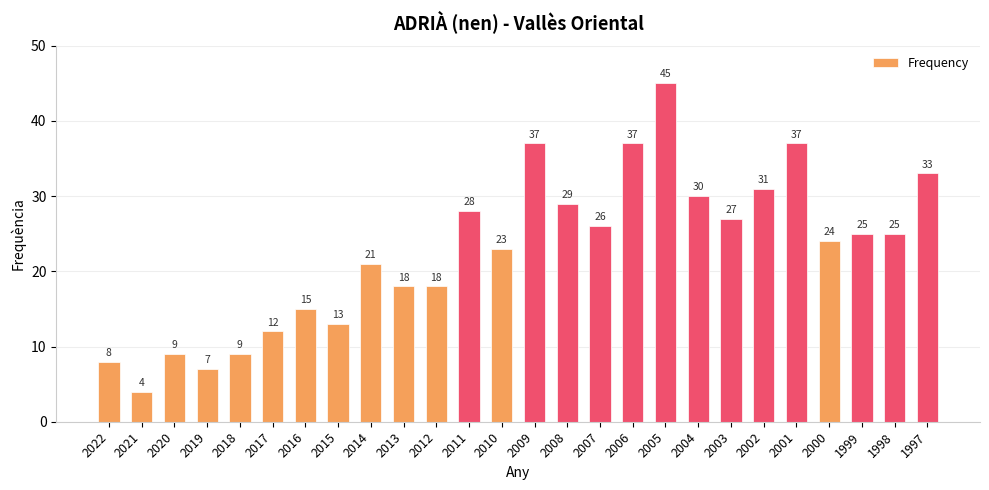

Which category has the highest value across all series?

2005